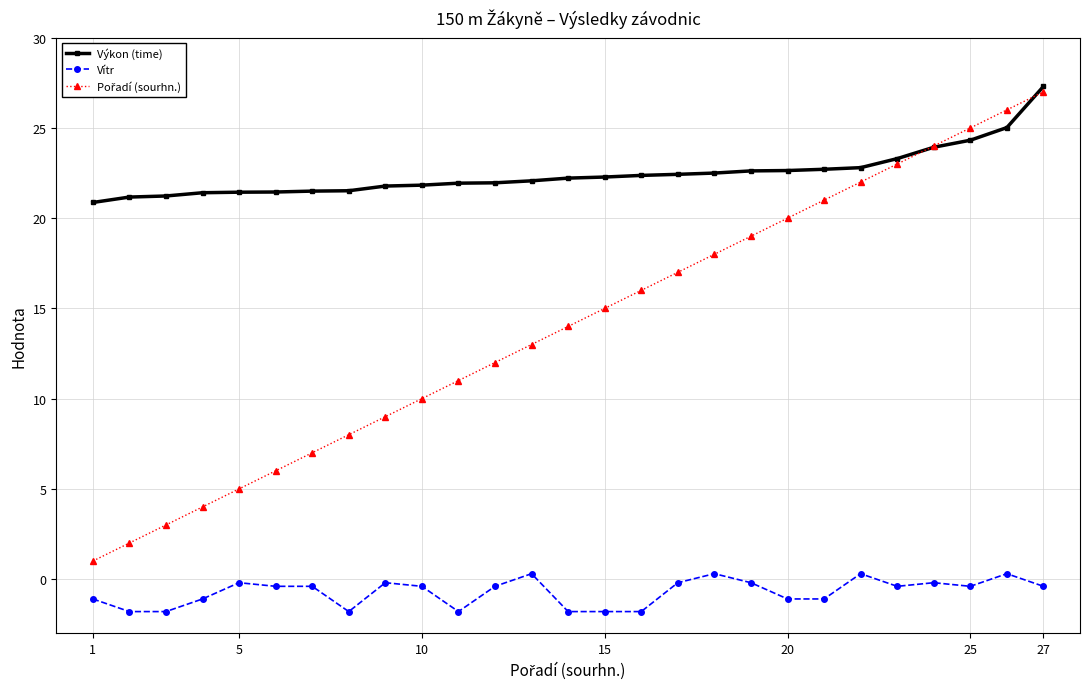

True or false: Výkon (time) and Vítr cross at least once.

False